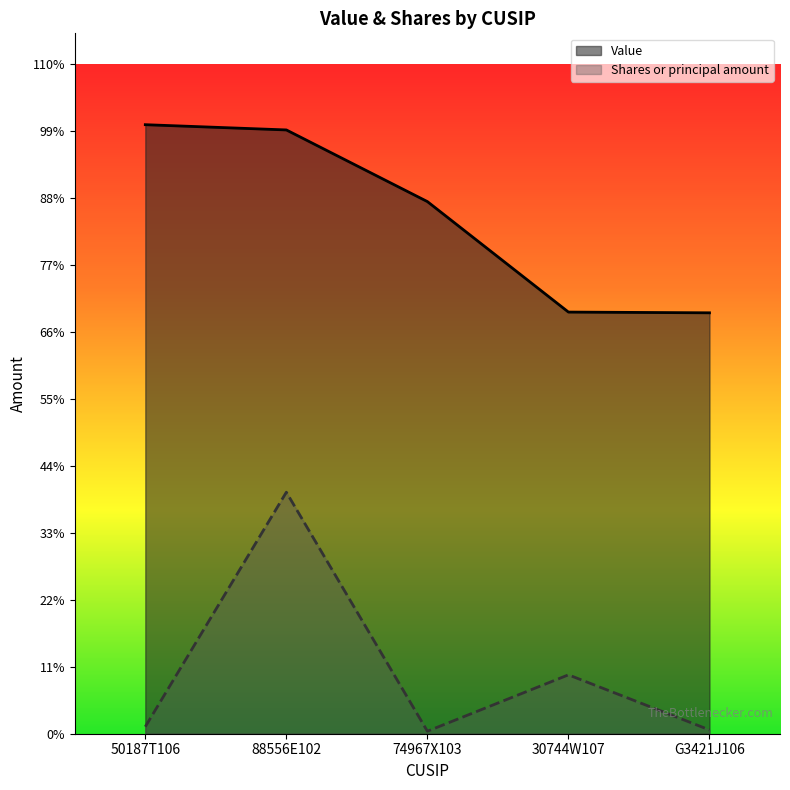

What is the maximum value shown in the chart?

8236000